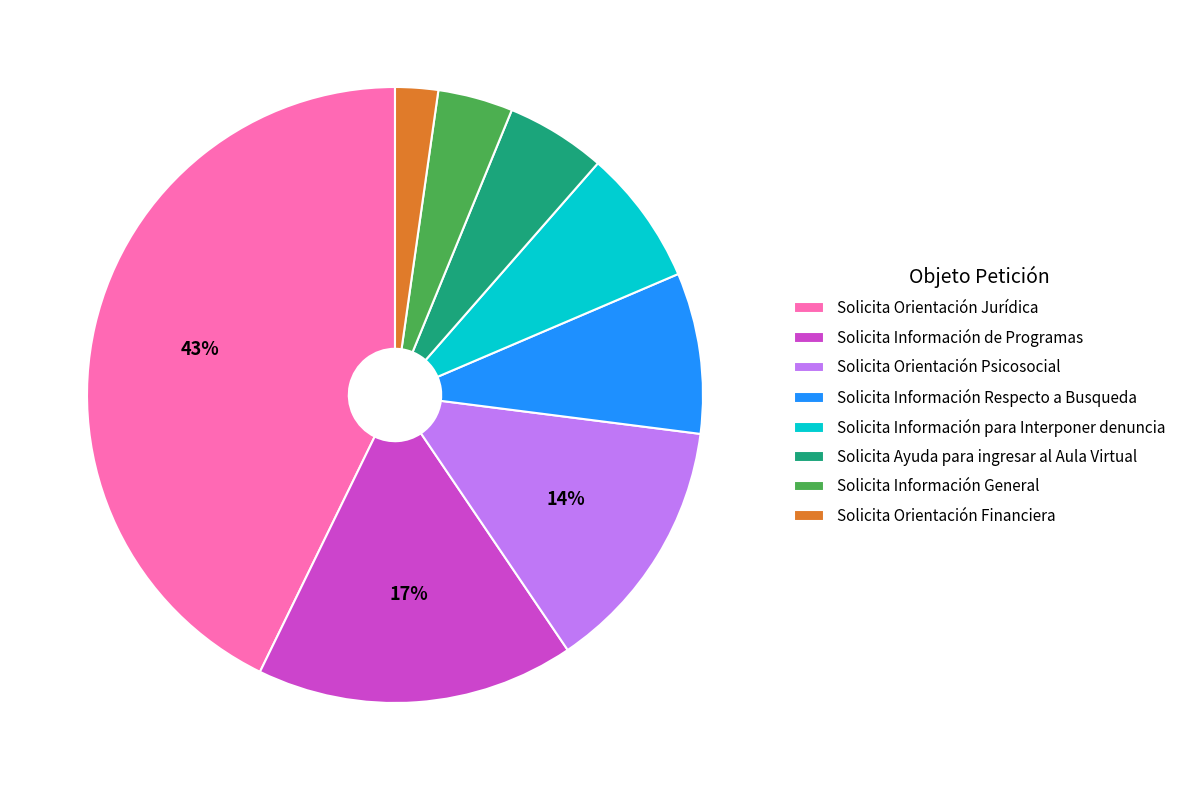

Rank the categories by value from highest to lowest.

Solicita Orientación Jurídica, Solicita Información de Programas, Solicita Orientación Psicosocial, Solicita Información Respecto a Busqueda, Solicita Información para Interponer denuncia, Solicita Ayuda para ingresar al Aula Virtual, Solicita Información General, Solicita Orientación Financiera